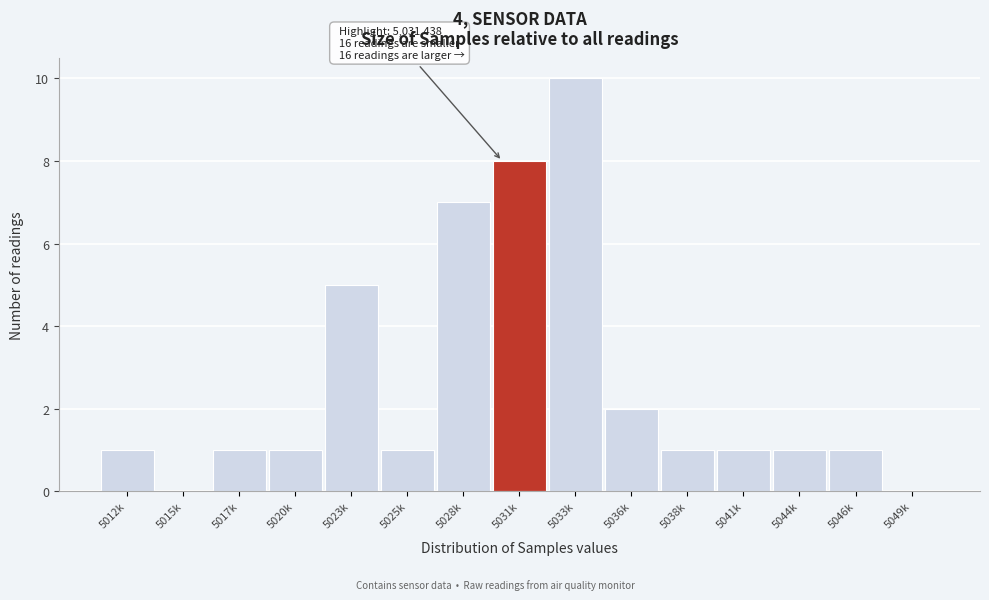

Reading left to right, list all the values displayed in this chart.

5012k=1	5015k=0	5017k=1	5020k=1	5023k=5	5025k=1	5028k=7	5031k=8	5033k=10	5036k=2	5038k=1	5041k=1	5044k=1	5046k=1	5049k=0